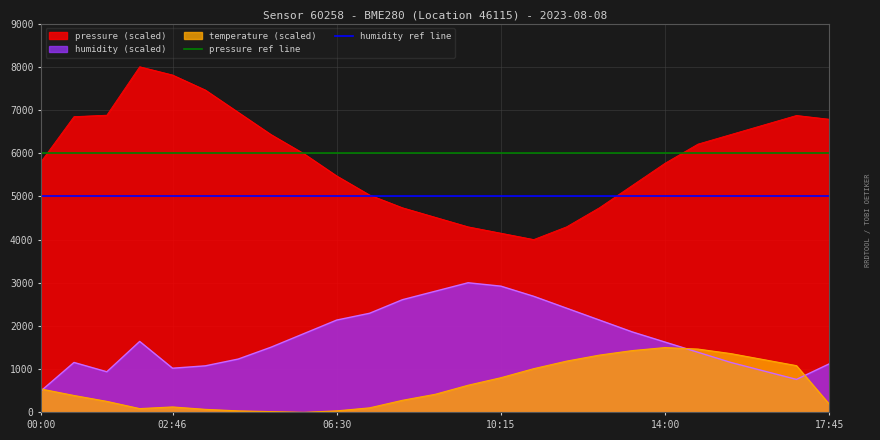

Where is humidity ref line nearest to the value 5000?

00:00